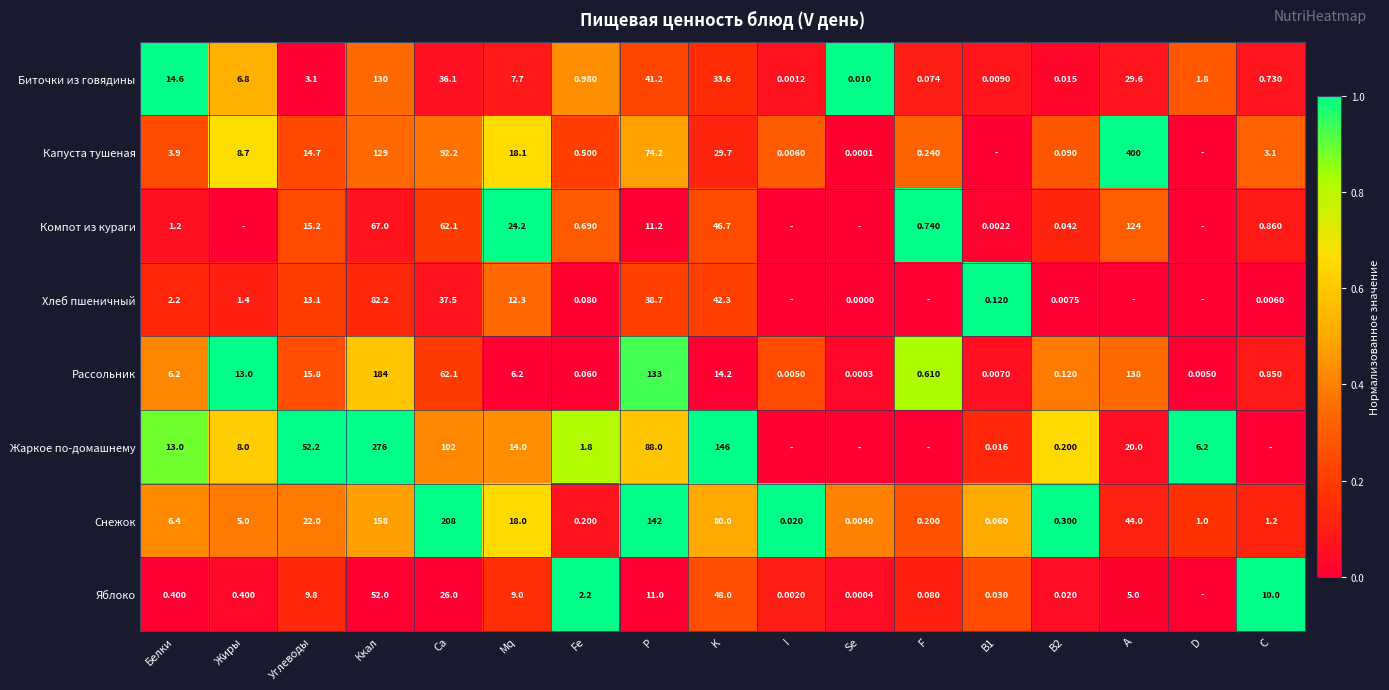

Where is Рассольник nearest to the value 92?

Ca